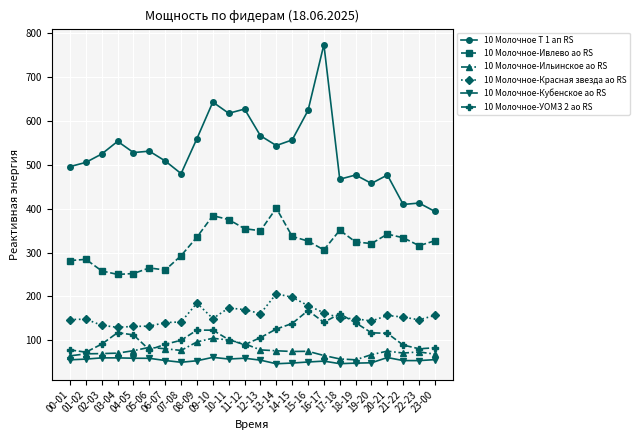

What is the minimum value for 10 Молочное-УОМЗ 2 ао RS?

72.6